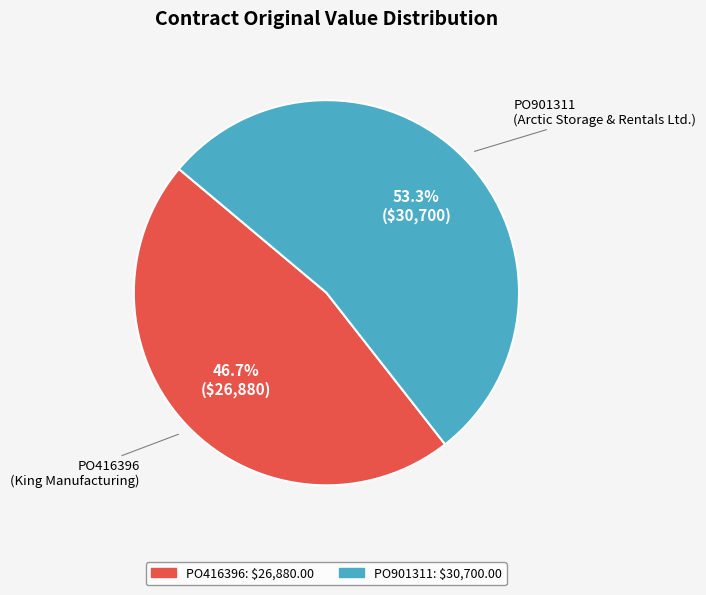

Which category has the smallest portion of the pie?

PO416396